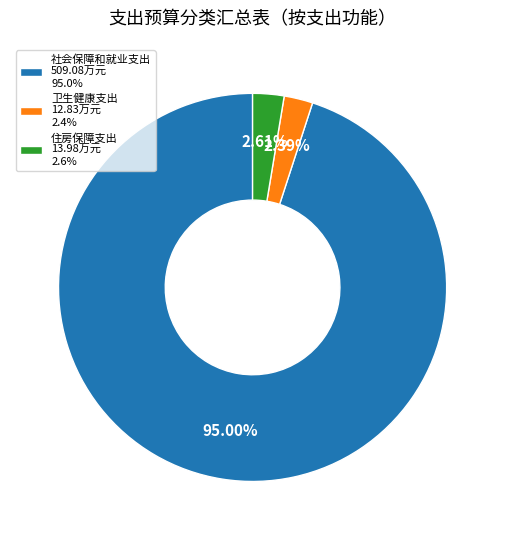

How many slices are in this pie chart?

3